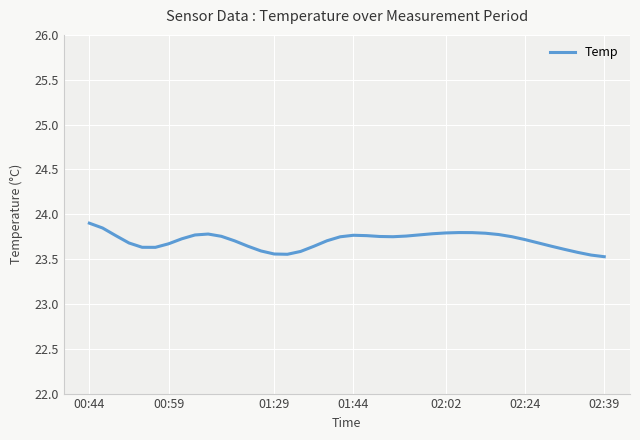

What is the greatest value displayed?

23.9